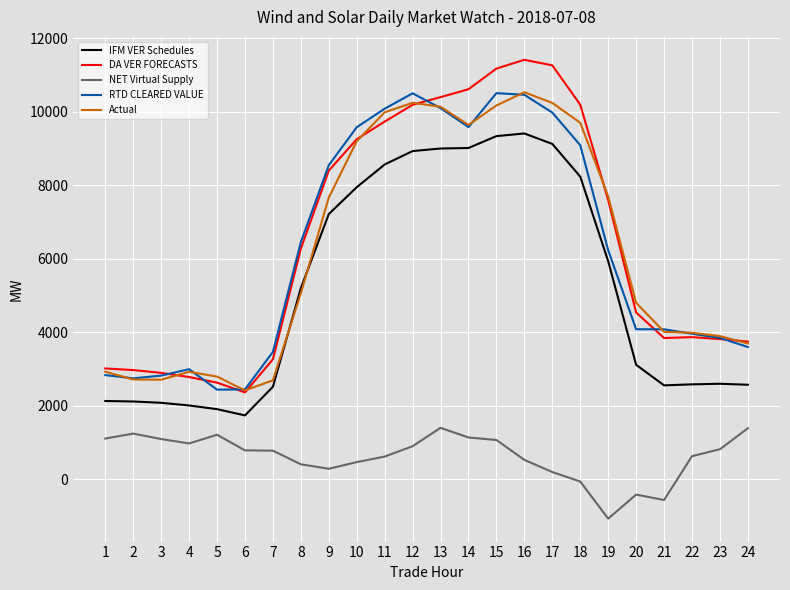

True or false: IFM VER Schedules and NET Virtual Supply cross at least once.

False